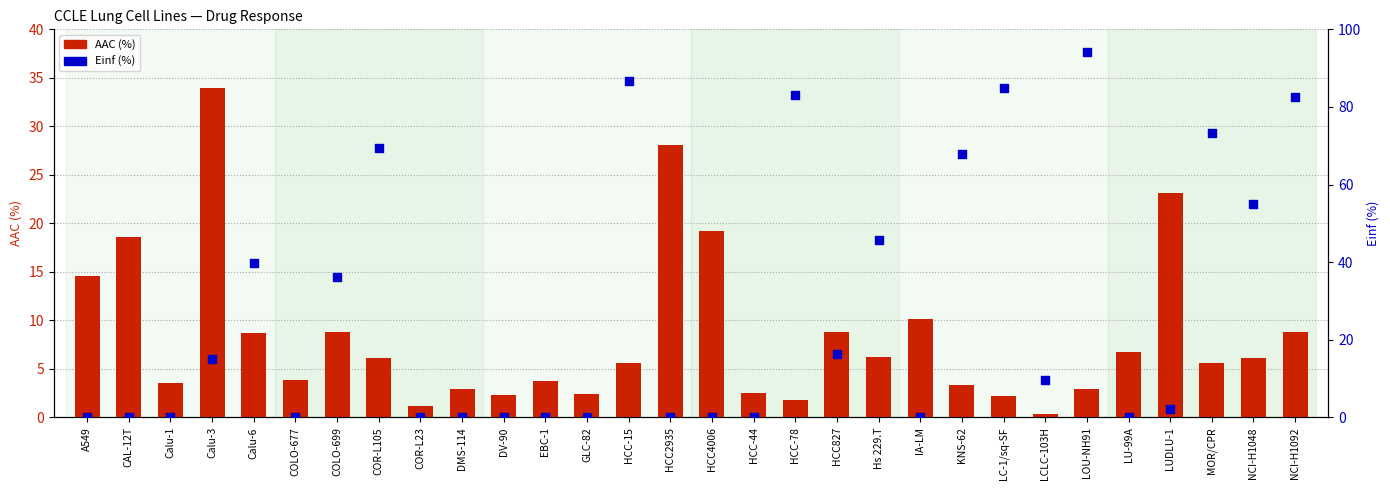

Which series has the largest total across all categories?

Einf (%)